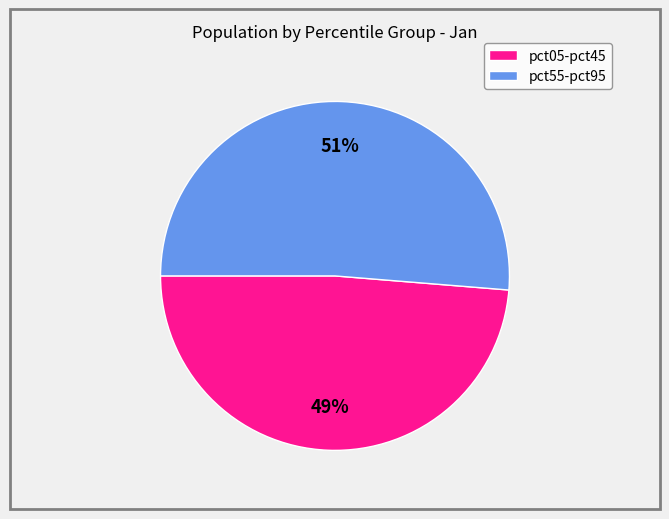

Does any single category account for the majority?

Yes